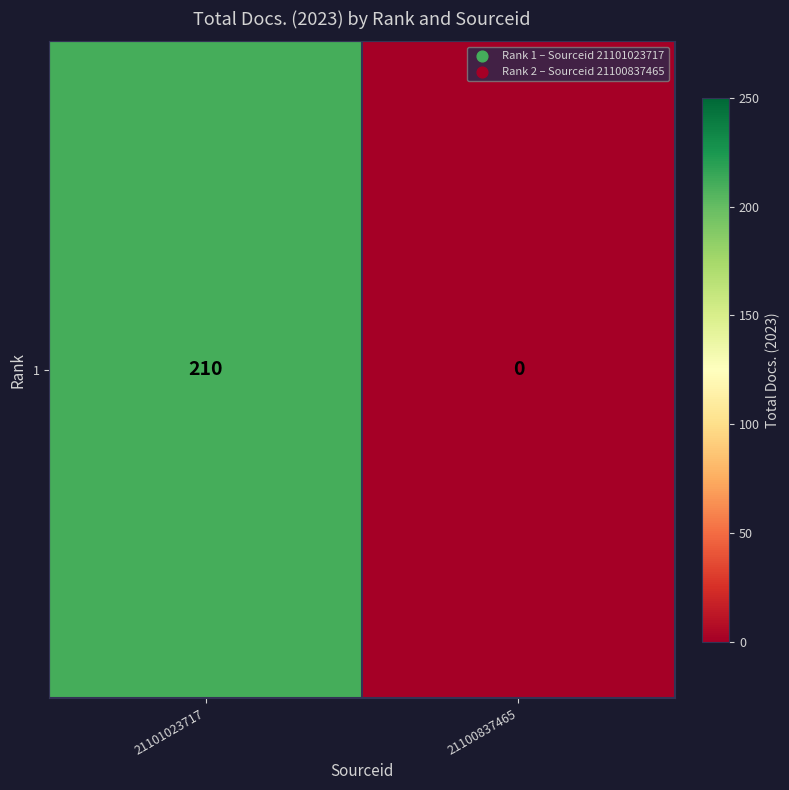

At which category does the chart reach its peak across all series?

21101023717